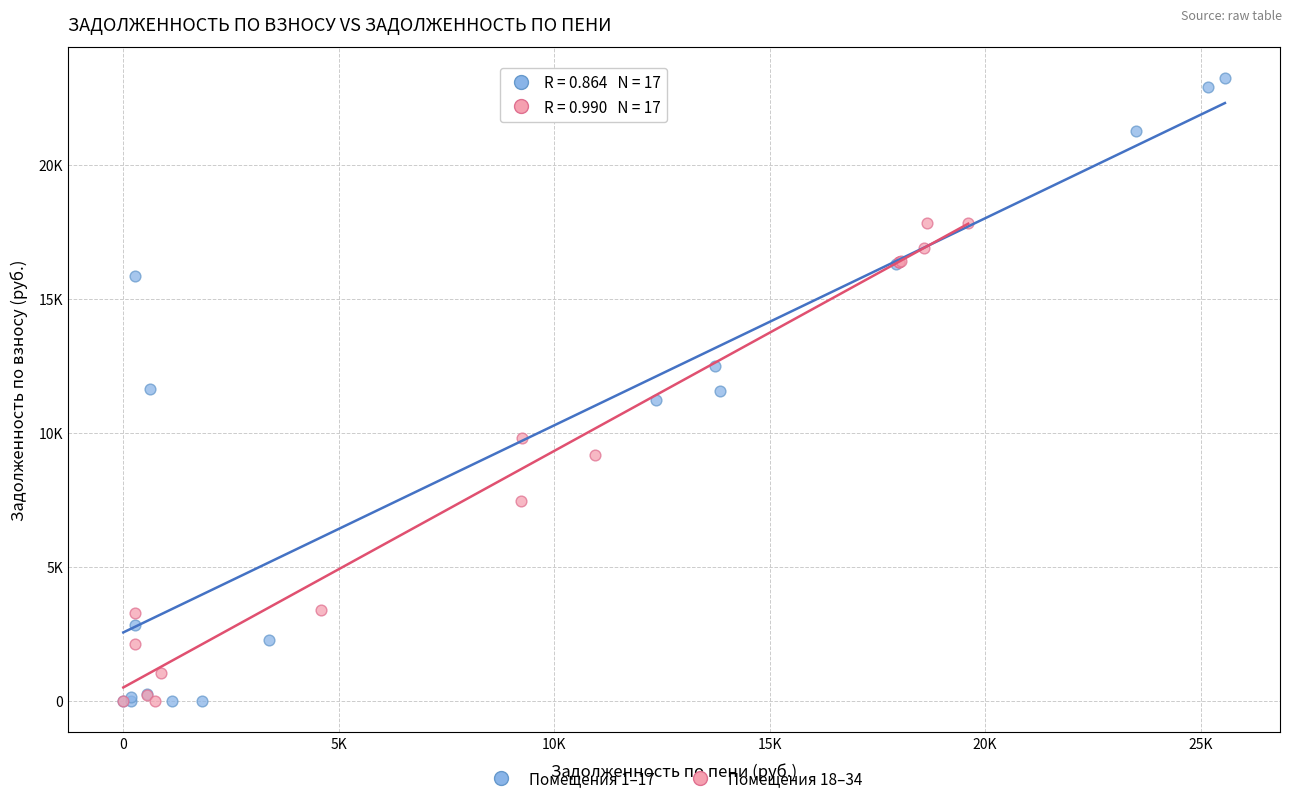

What are all the series names shown in the legend?

Помещения 1–17, Помещения 18–34